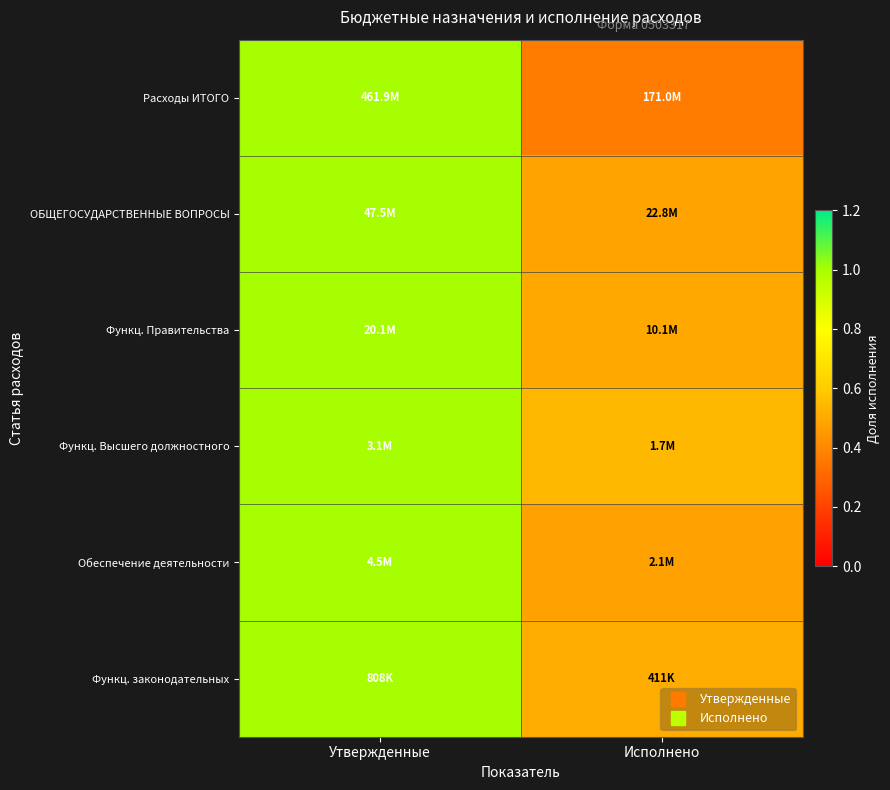

At how many categories does at least one series exceed 0?

2